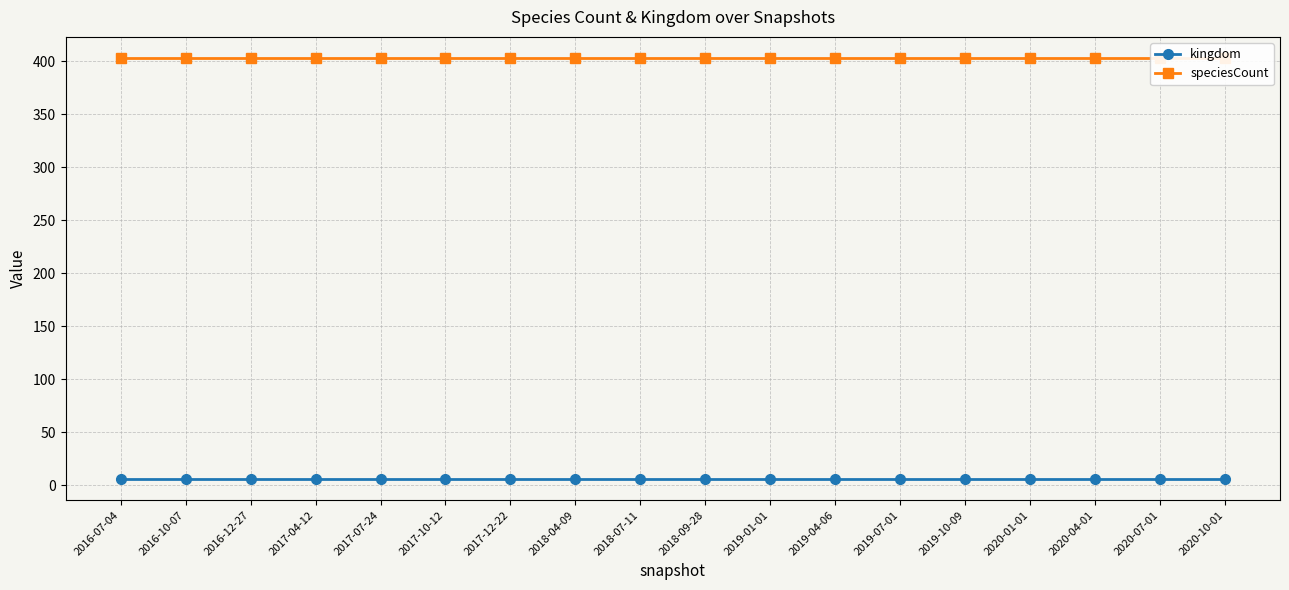

What is the label of the 7th point from the right?

2019-04-06